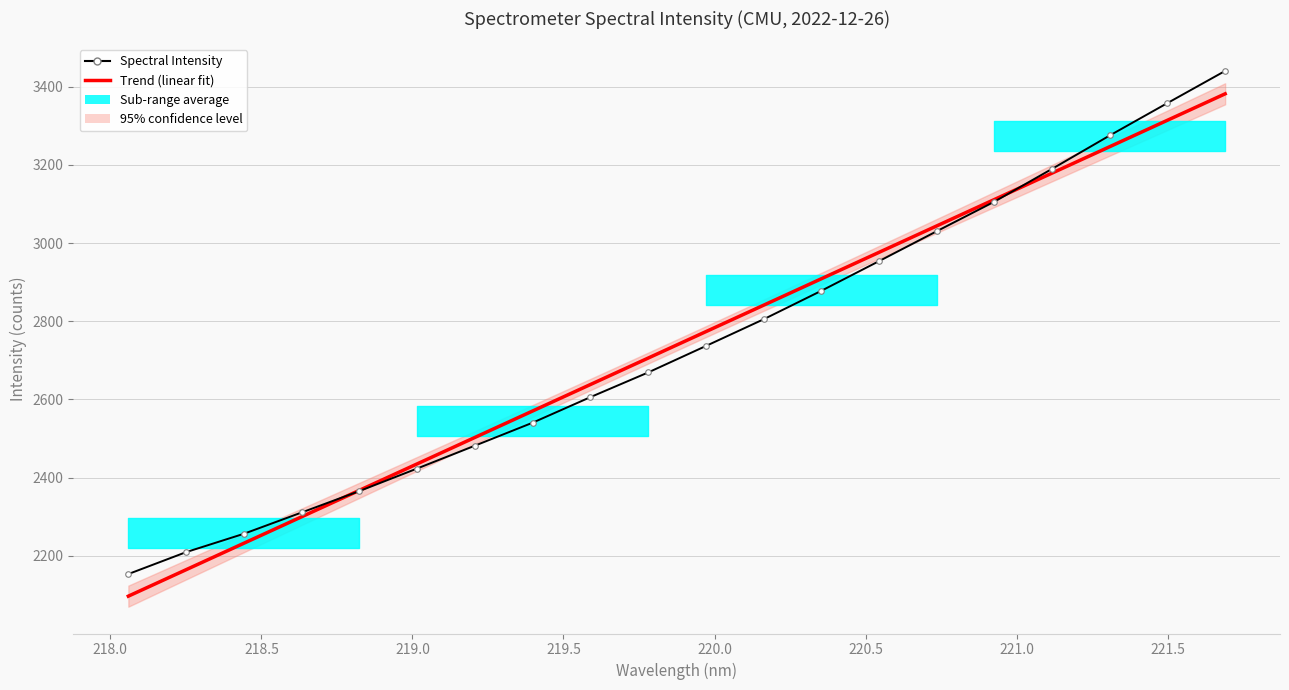

True or false: there are more than 1 points higher than both neighbors.

False